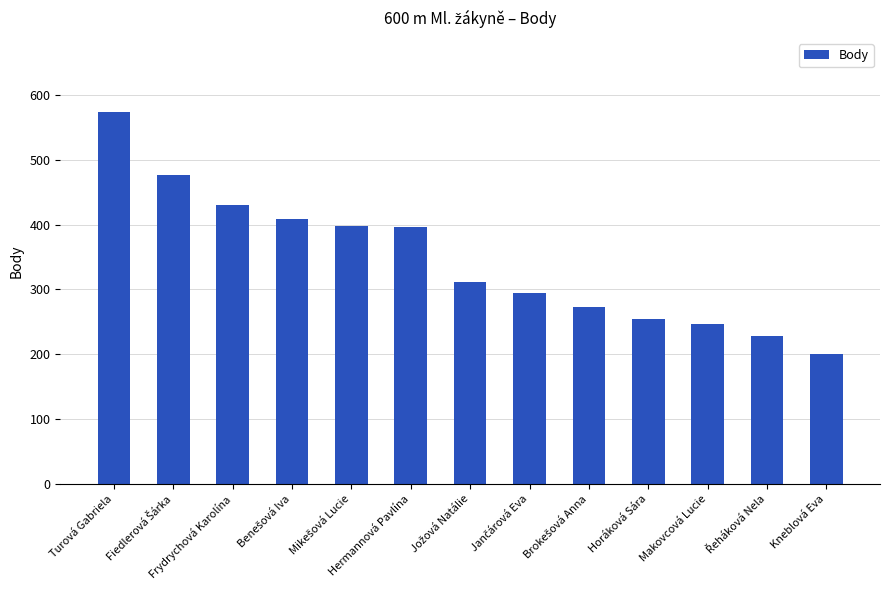

Which has a higher value, Hermannová Pavlína or Turová Gabriela?

Turová Gabriela